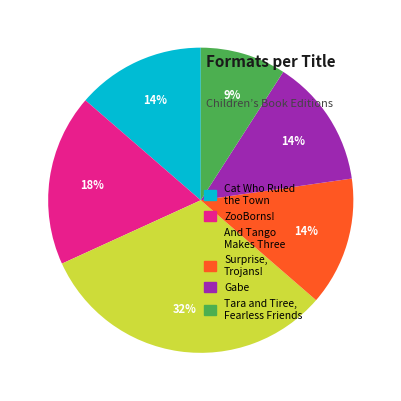

What is the largest slice in the pie chart?

And Tango Makes Three